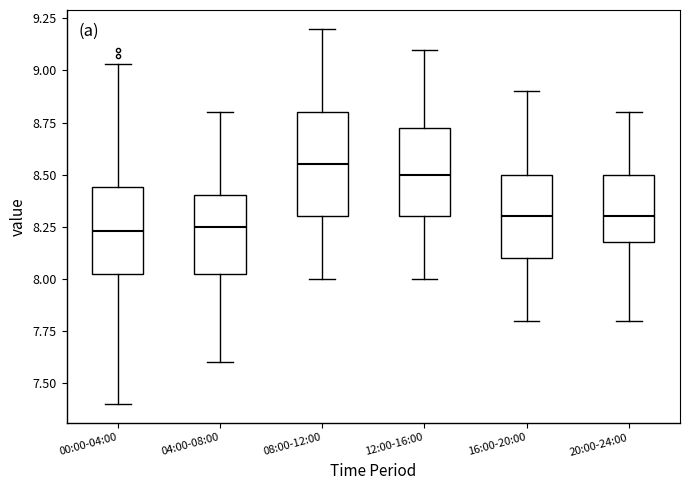

Comparing the boxes themselves (not the whiskers), which one is the tallest?

08:00-12:00